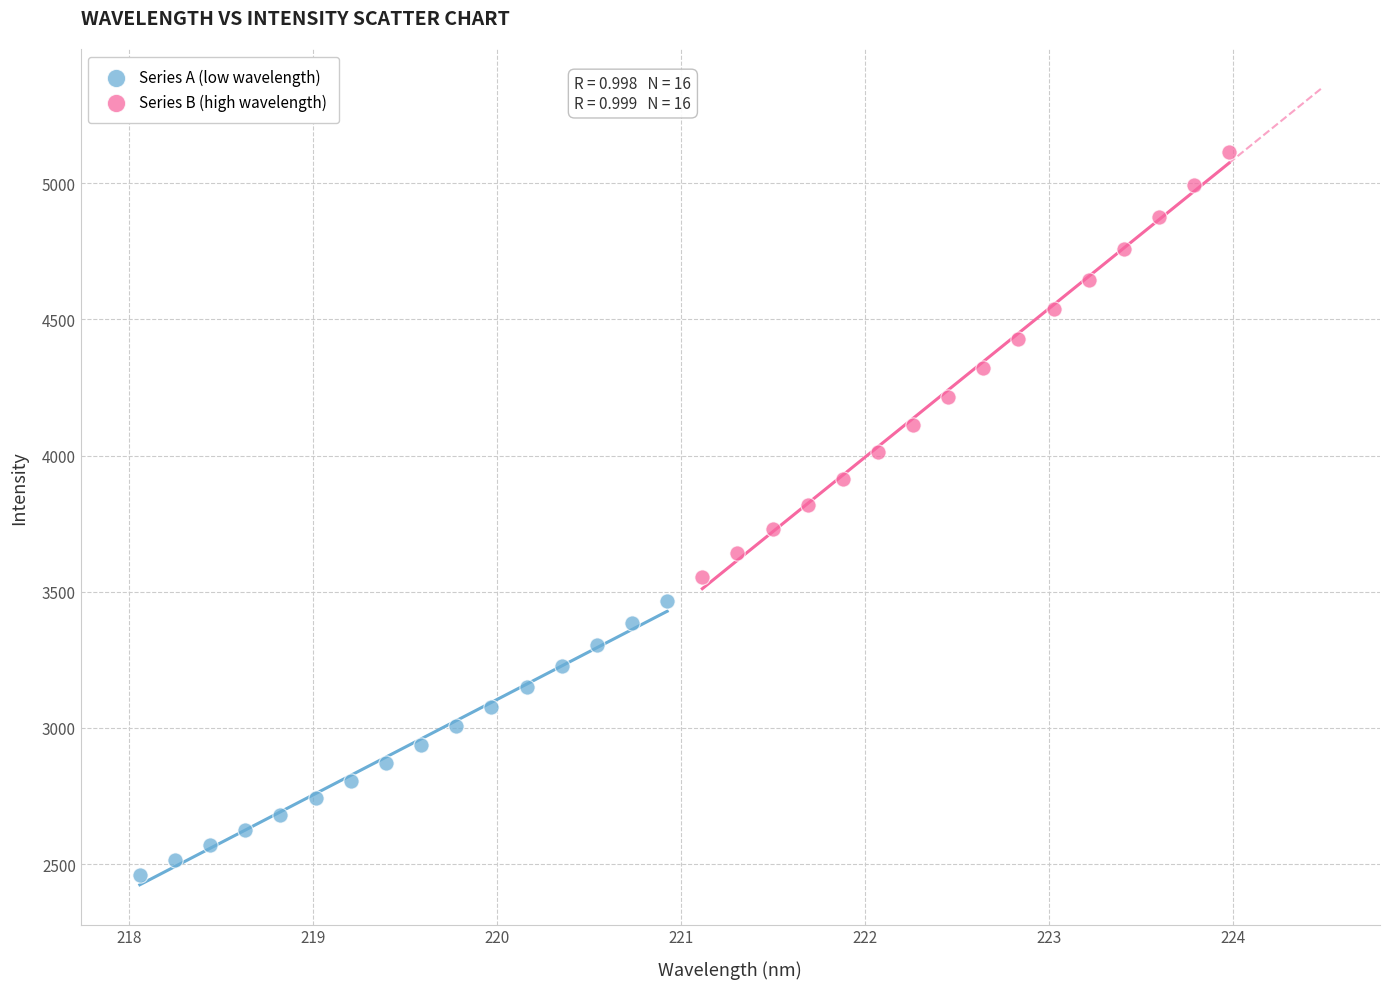

Which series contains the lowest Y value?

Series A (low wavelength)